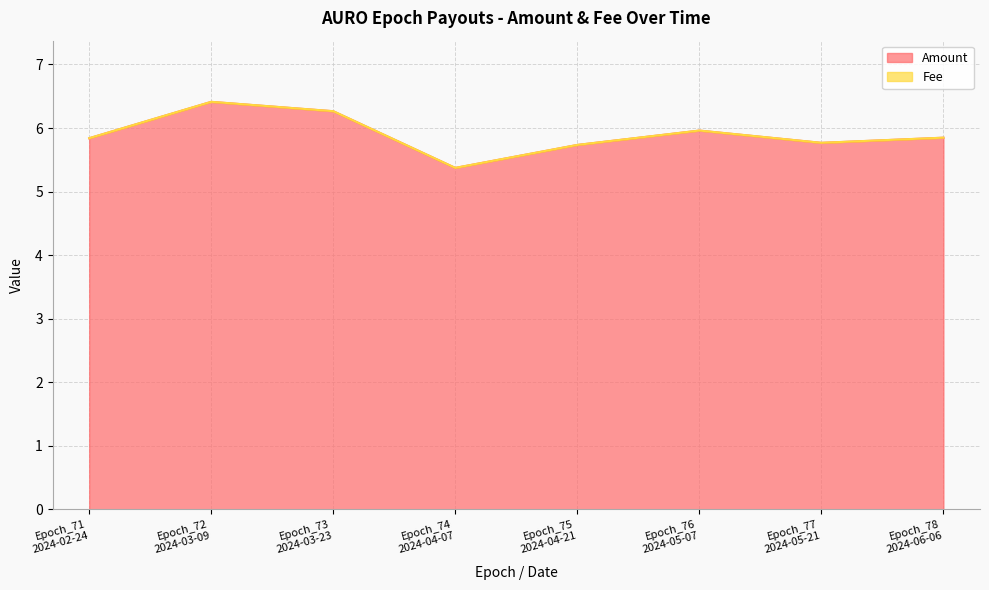

List the labels in order of value, smallest first.

Epoch_74
2024-04-07, Epoch_75
2024-04-21, Epoch_77
2024-05-21, Epoch_71
2024-02-24, Epoch_78
2024-06-06, Epoch_76
2024-05-07, Epoch_73
2024-03-23, Epoch_72
2024-03-09